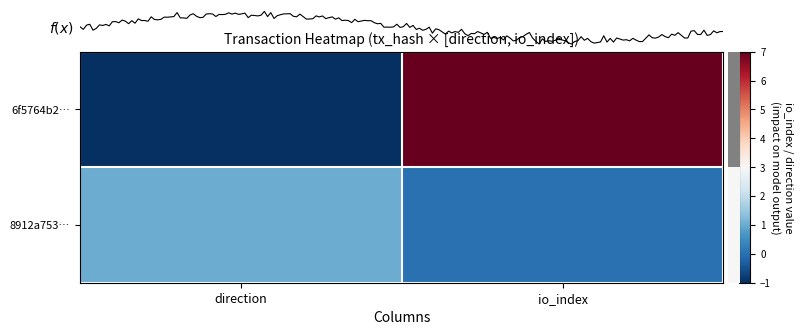

Reading left to right, what are all the values shown in this chart?

6f5764b2…: direction=-1	io_index=7
8912a753…: direction=1	io_index=0